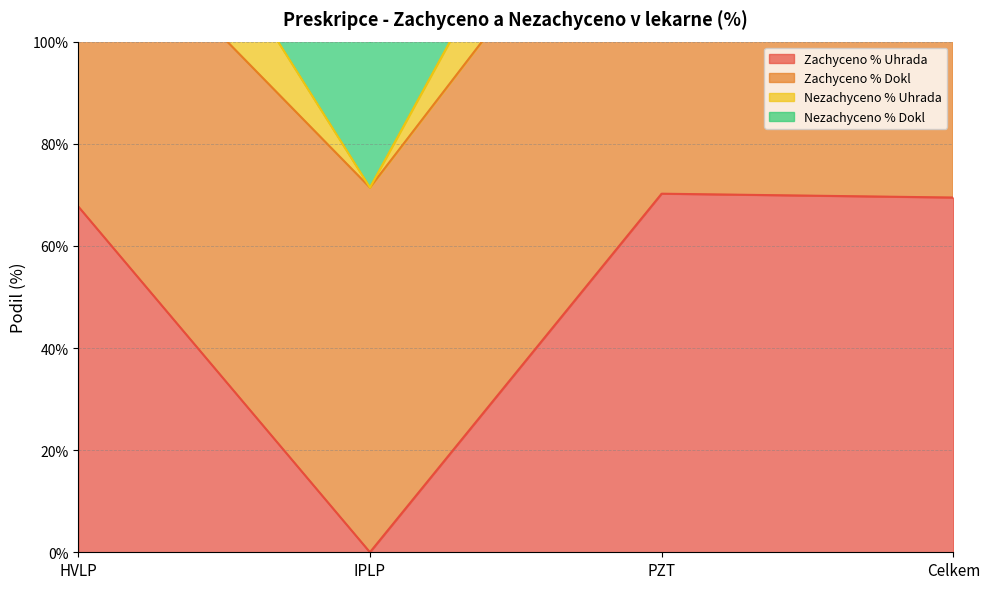

True or false: Nezachyceno % Uhrada and Zachyceno % Uhrada intersect in this chart.

False